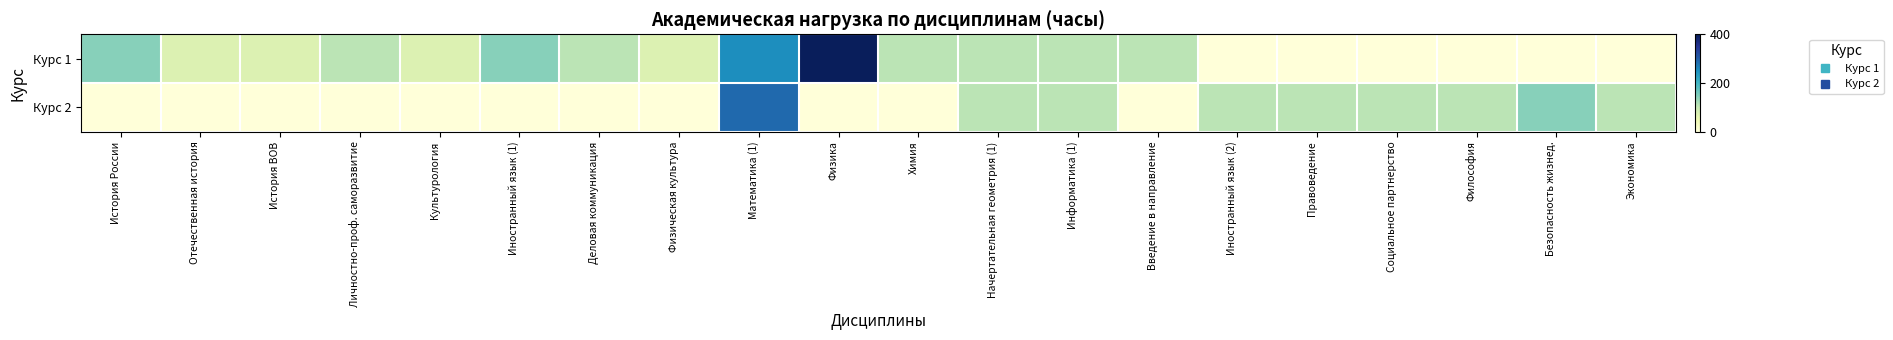

What is the total value across all series at Химия?

108